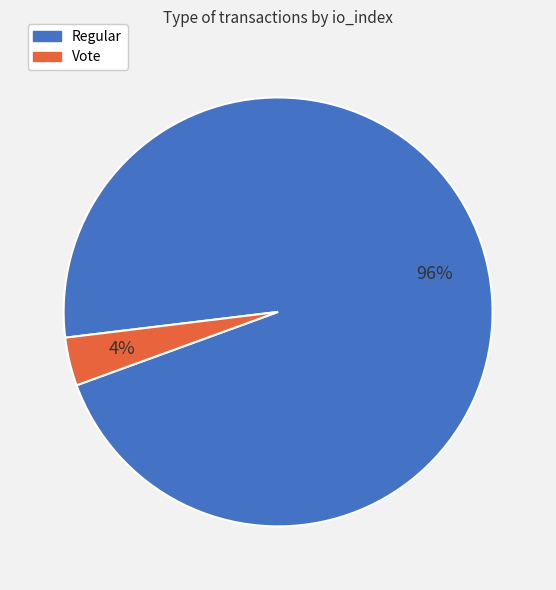

True or false: Vote accounts for 13% of the total.

False